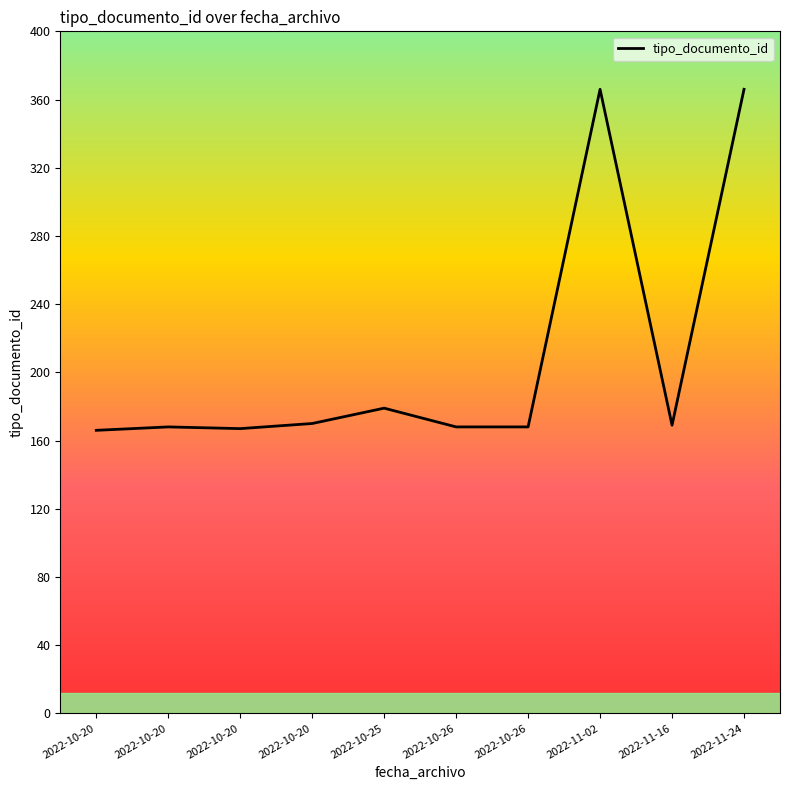

The chart shows a value of 168 at 2022-10-26. True or false?

True